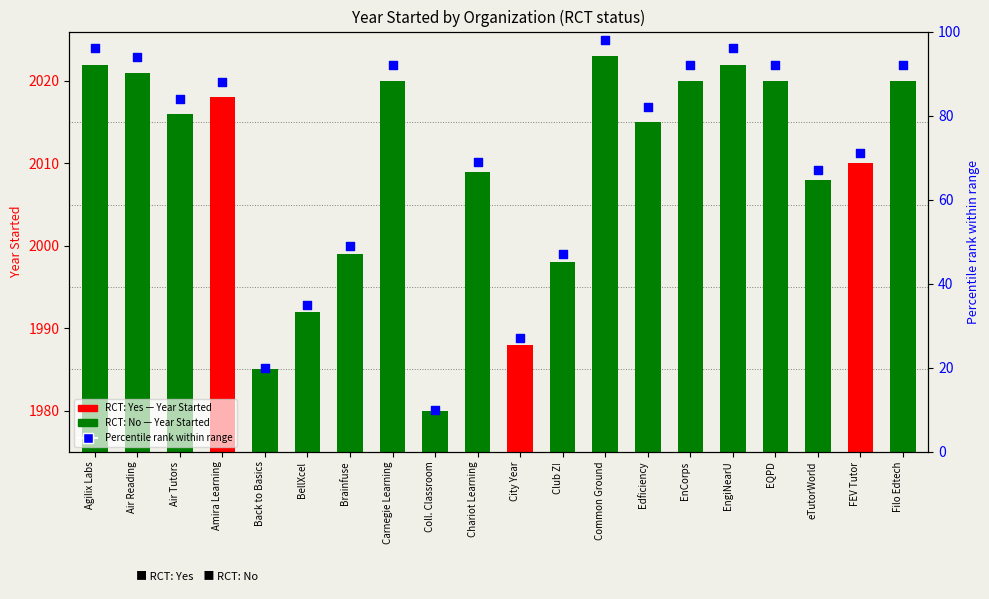

Approximately how many times larger is the value at Edficiency compared to EngiNearU?

0.9